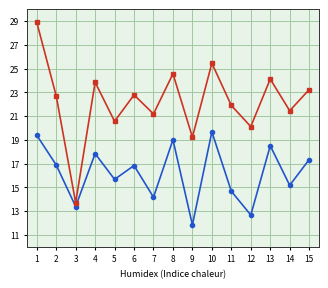

What is the total value across all series at 5?

36.2